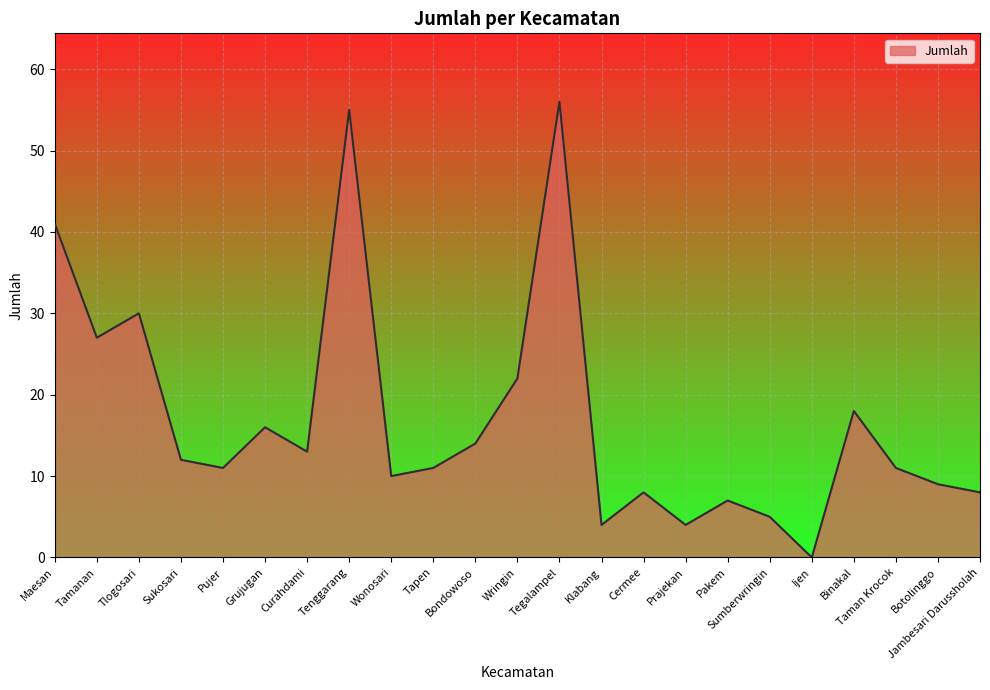

Reading right to left, list all the values displayed in this chart.

Jambesari Darussholah=8	Botolinggo=9	Taman Krocok=11	Binakal=18	Ijen=0	Sumberwringin=5	Pakem=7	Prajekan=4	Cermee=8	Klabang=4	Tegalampel=56	Wringin=22	Bondowoso=14	Tapen=11	Wonosari=10	Tenggarang=55	Curahdami=13	Grujugan=16	Pujer=11	Sukosari=12	Tlogosari=30	Tamanan=27	Maesan=41